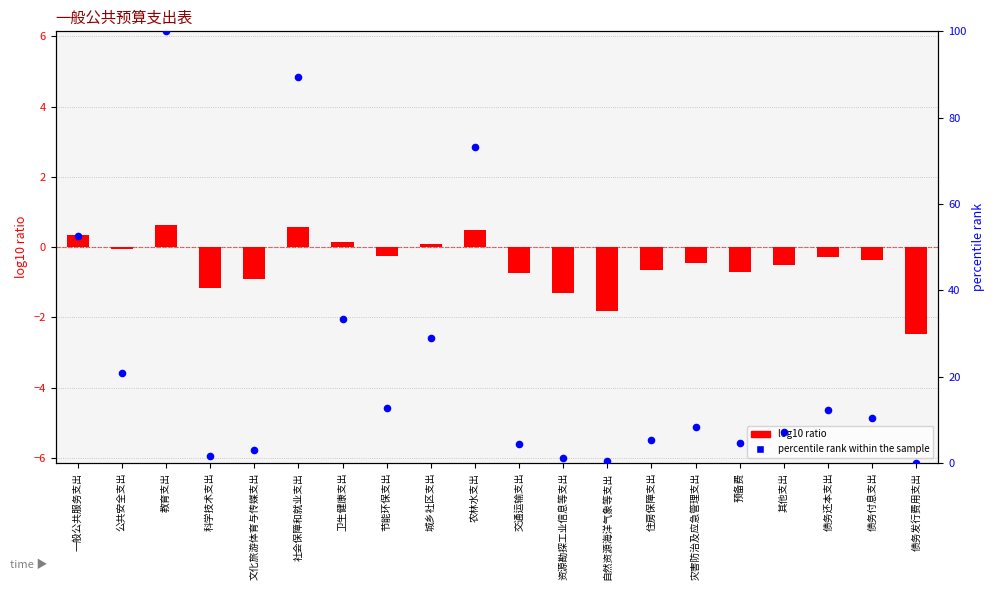

What are all the series names shown in the legend?

log10 ratio, percentile rank within the sample